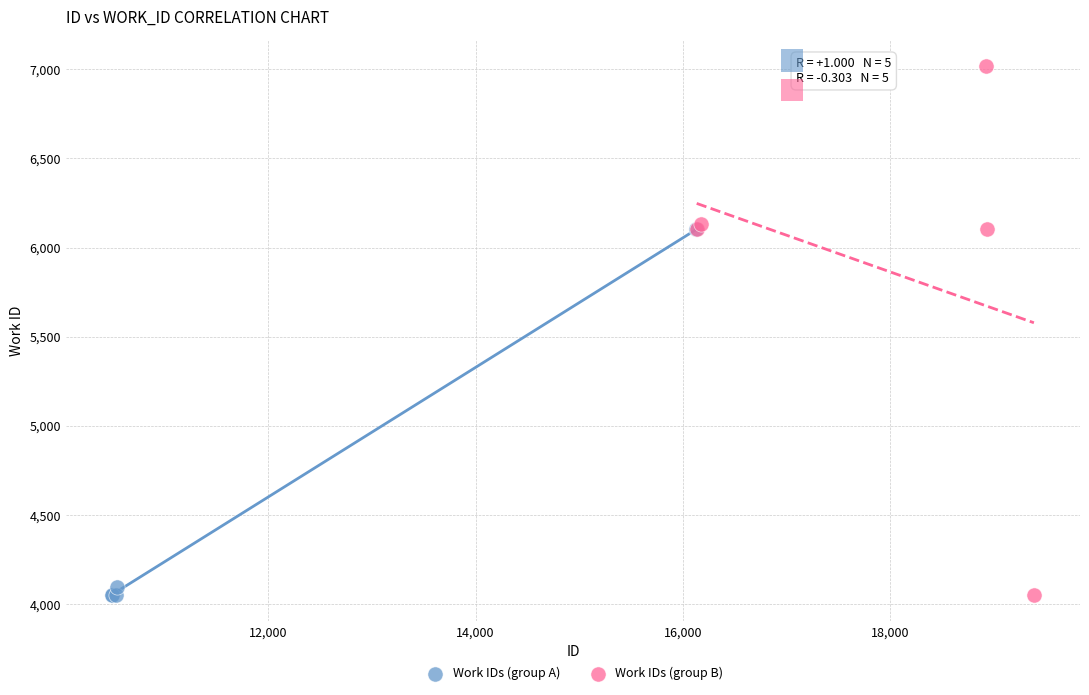

What are all the series names shown in the legend?

Work IDs (group A), Work IDs (group B)